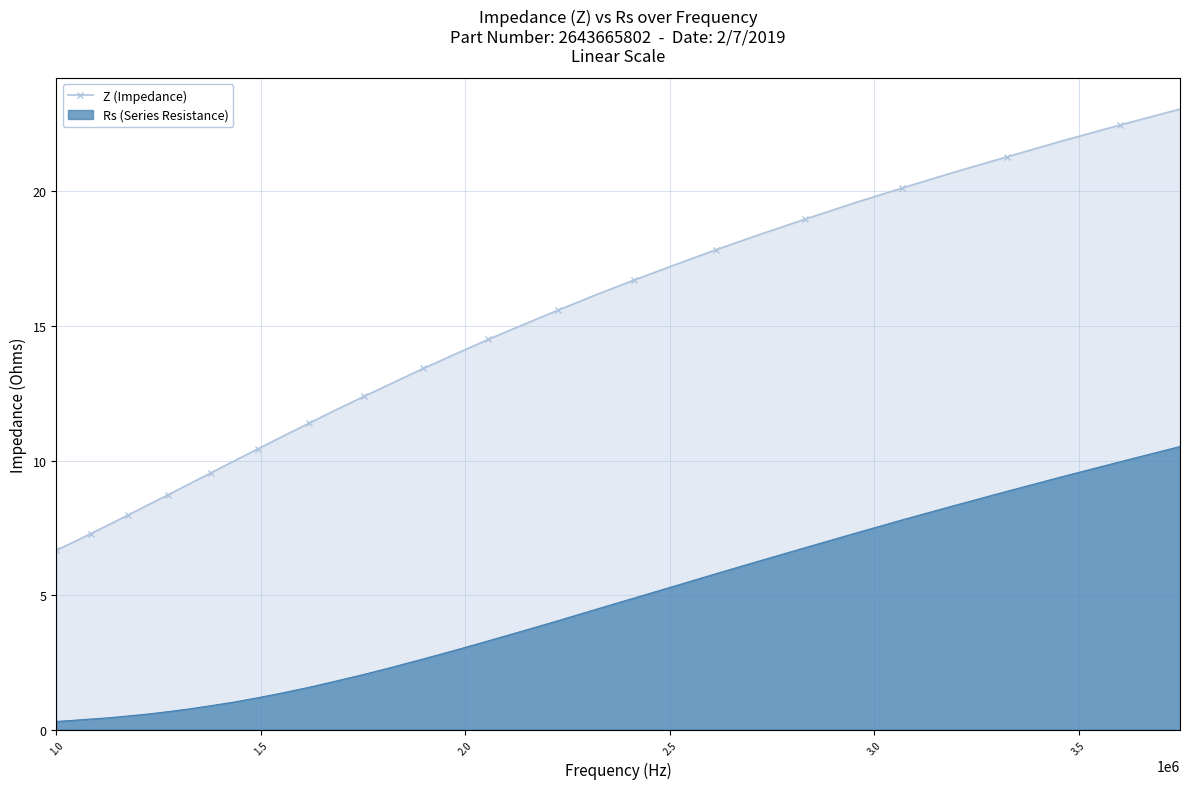

True or false: Z (Impedance) and Rs (Series Resistance) cross at least once.

False